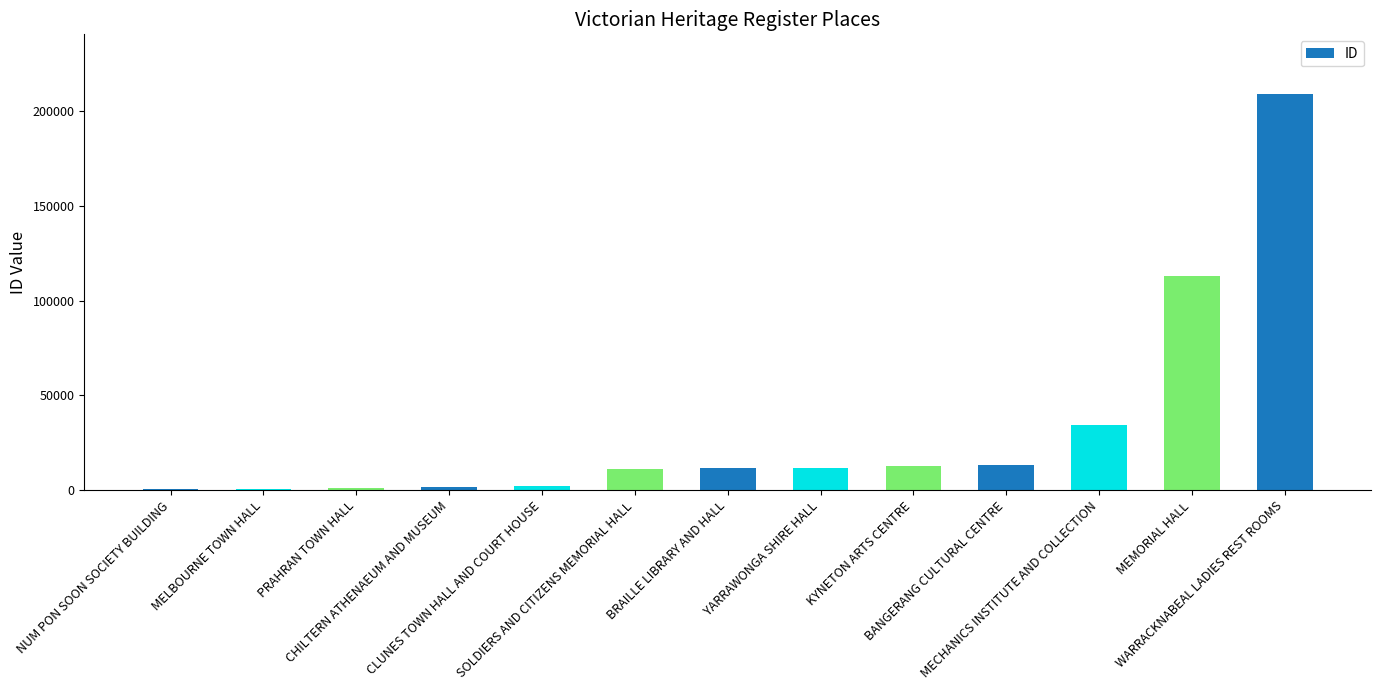

What is the difference between the values at WARRACKNABEAL LADIES REST ROOMS and YARRAWONGA SHIRE HALL?

197398